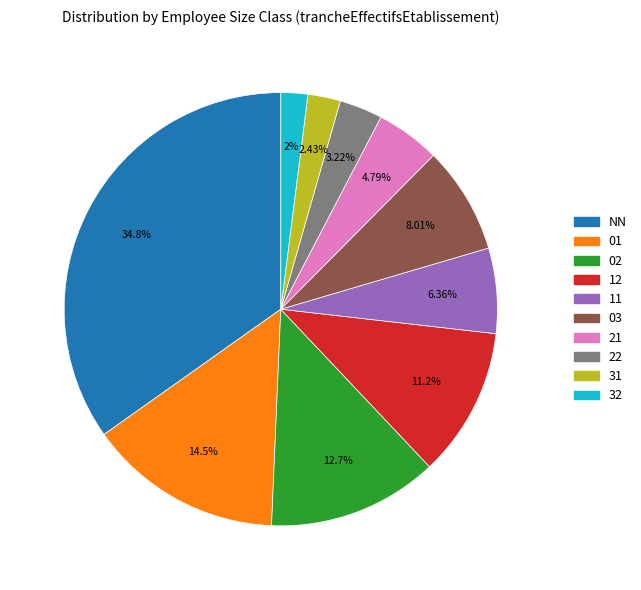

Does any single category account for the majority?

No